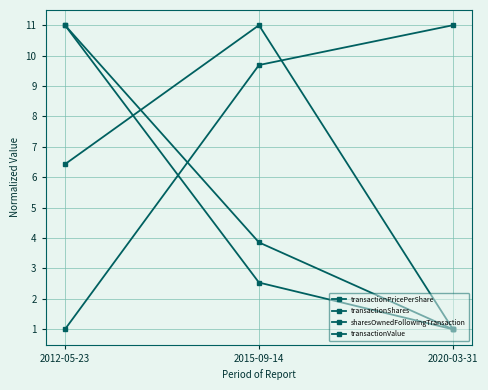

At how many categories does at least one series exceed 3?

3